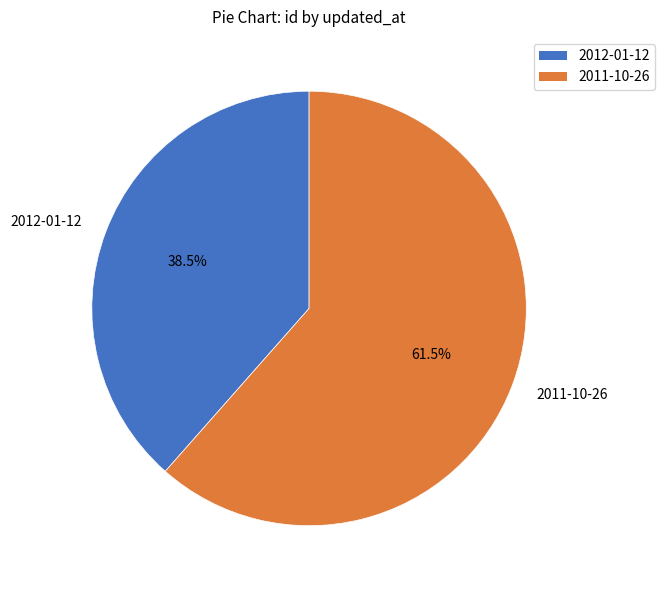

Approximately how many times larger is the value at 2012-01-12 compared to 2011-10-26?

0.6